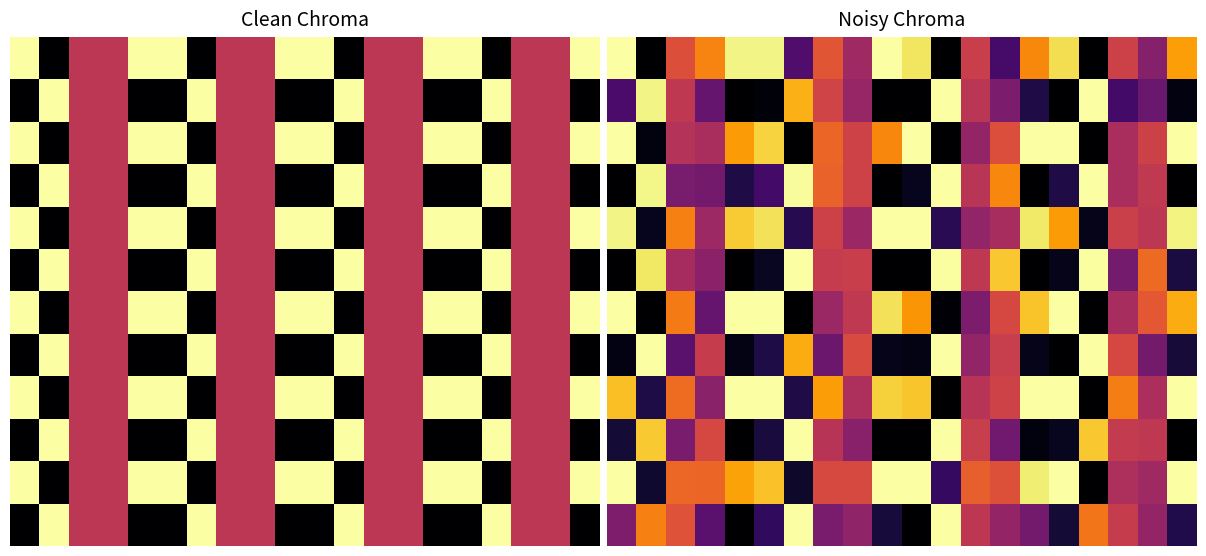

What is the difference between the maximum and minimum values in the 2 series?

1.0